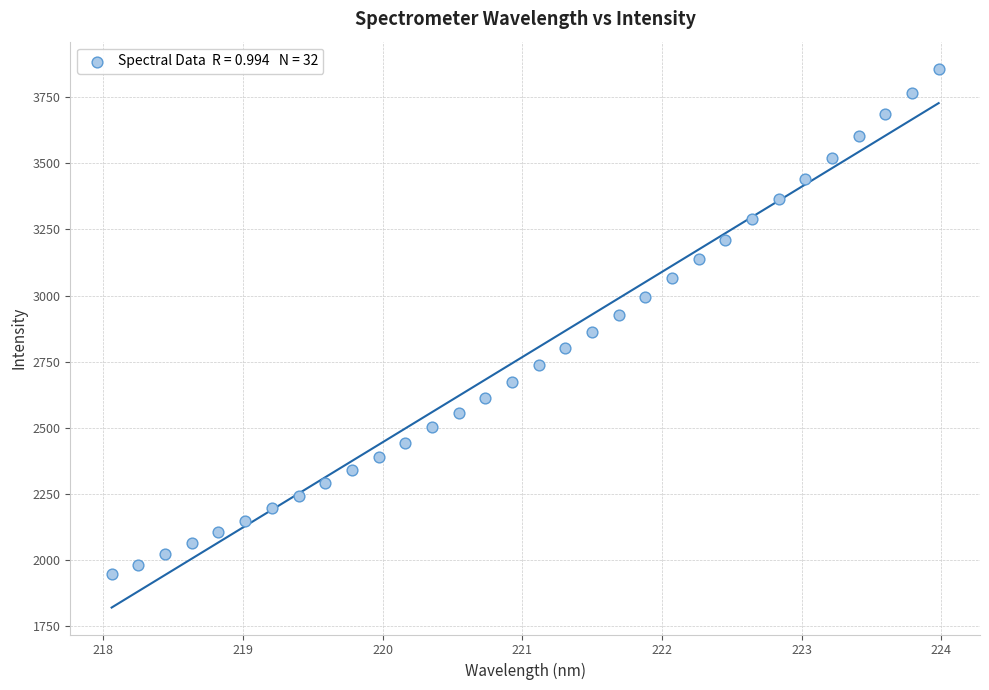

What is the range of Y values (max minus min)?

1914.3